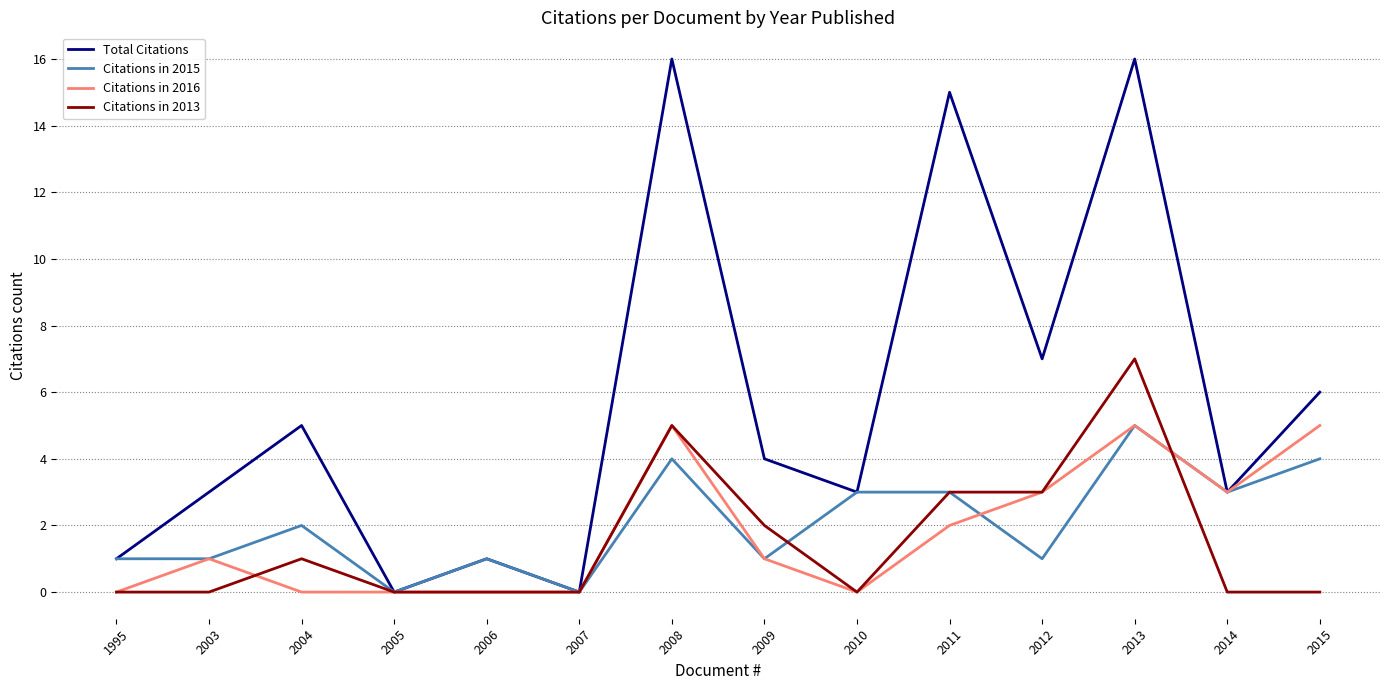

Reading left to right, what are all the values shown in this chart?

Total Citations: 1995=1	2003=3	2004=5	2005=0	2006=1	2007=0	2008=16	2009=4	2010=3	2011=15	2012=7	2013=16	2014=3	2015=6
Citations in 2015: 1995=1	2003=1	2004=2	2005=0	2006=1	2007=0	2008=4	2009=1	2010=3	2011=3	2012=1	2013=5	2014=3	2015=4
Citations in 2016: 1995=0	2003=1	2004=0	2005=0	2006=0	2007=0	2008=5	2009=1	2010=0	2011=2	2012=3	2013=5	2014=3	2015=5
Citations in 2013: 1995=0	2003=0	2004=1	2005=0	2006=0	2007=0	2008=5	2009=2	2010=0	2011=3	2012=3	2013=7	2014=0	2015=0